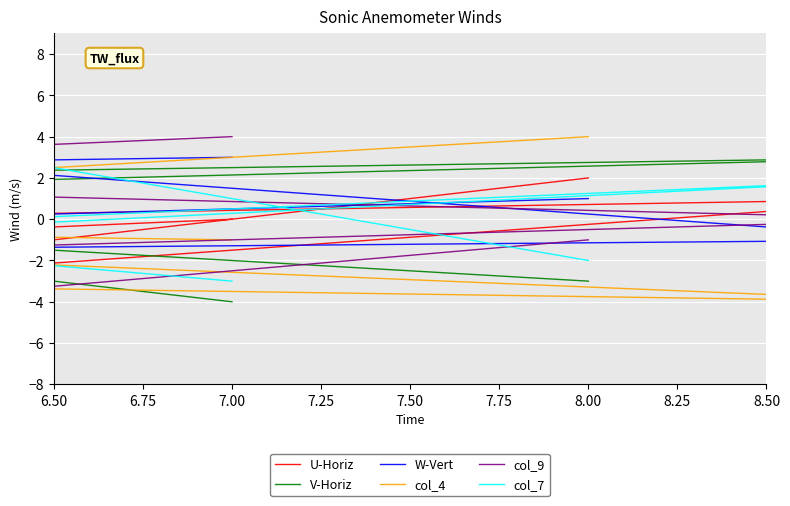

How many U-Horiz values are between -2 and 2?

5